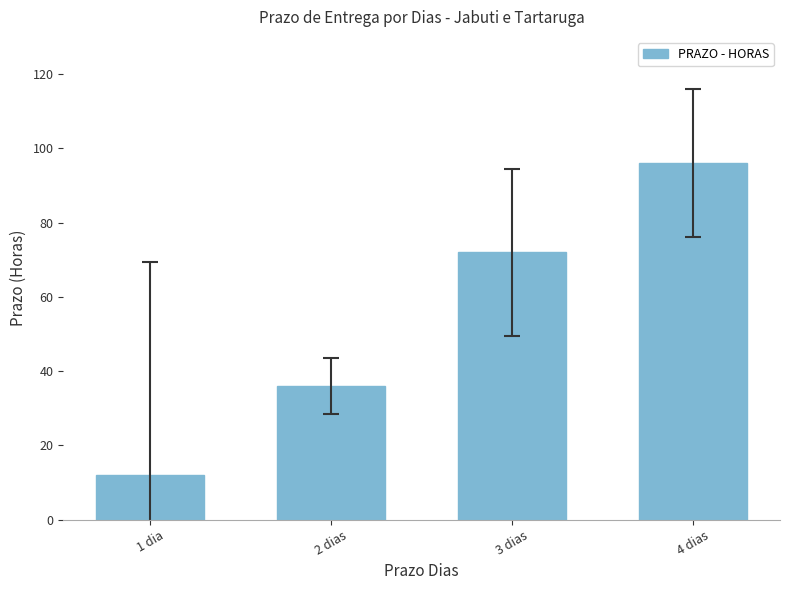

What is the smallest value displayed?

12